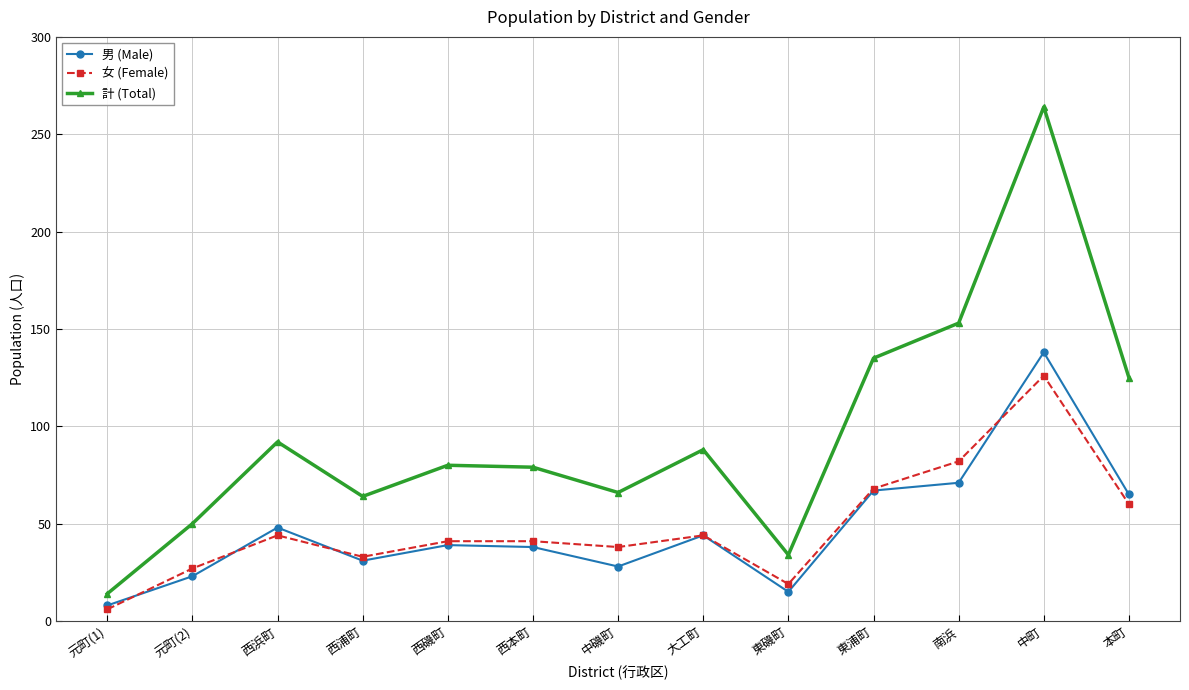

Does the chart display data point markers on the line(s)?

Yes